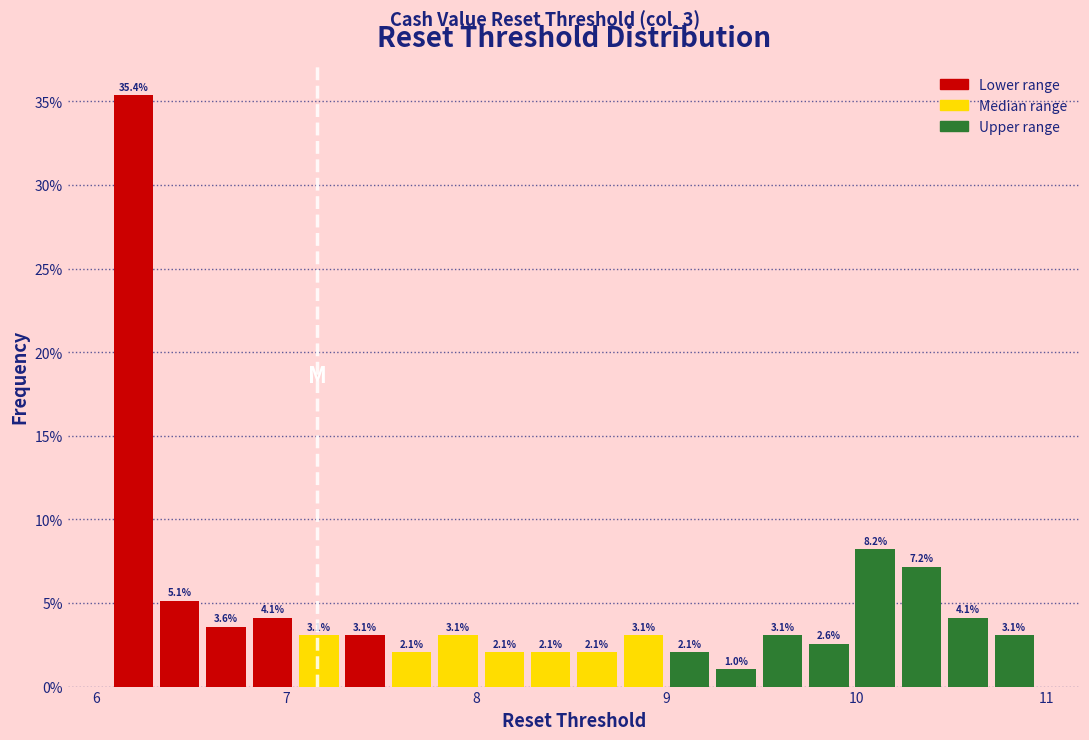

Read against the x-axis, roughly where is the centre of the tallest bar?

6.2